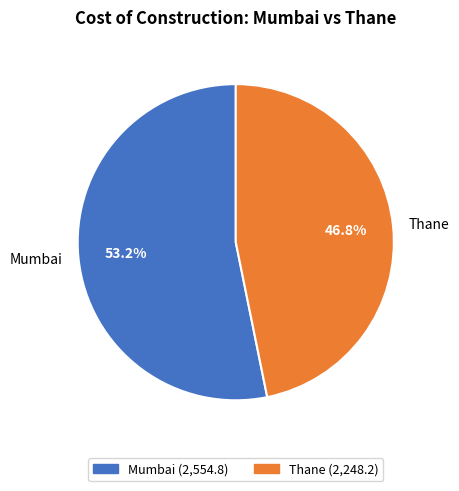

To the nearest percent, what is the combined percentage of Mumbai and Thane?

100%